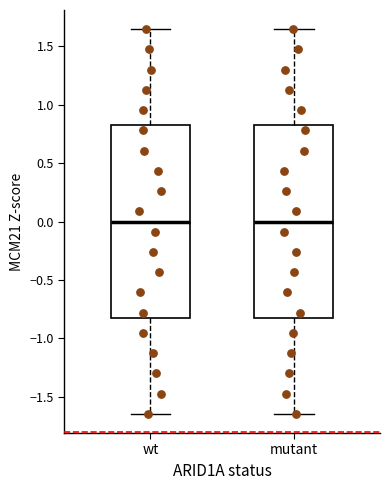

Reading left to right, read every box against the y-axis: the position of its median line, the range the box covers, and the ends of its whiskers. The values are not printed on the chart, so give them approximately, as read against the axis.

wt: median 0.00, box -0.80 to 0.80, whiskers -1.65 to 1.65
mutant: median 0.00, box -0.80 to 0.80, whiskers -1.65 to 1.65